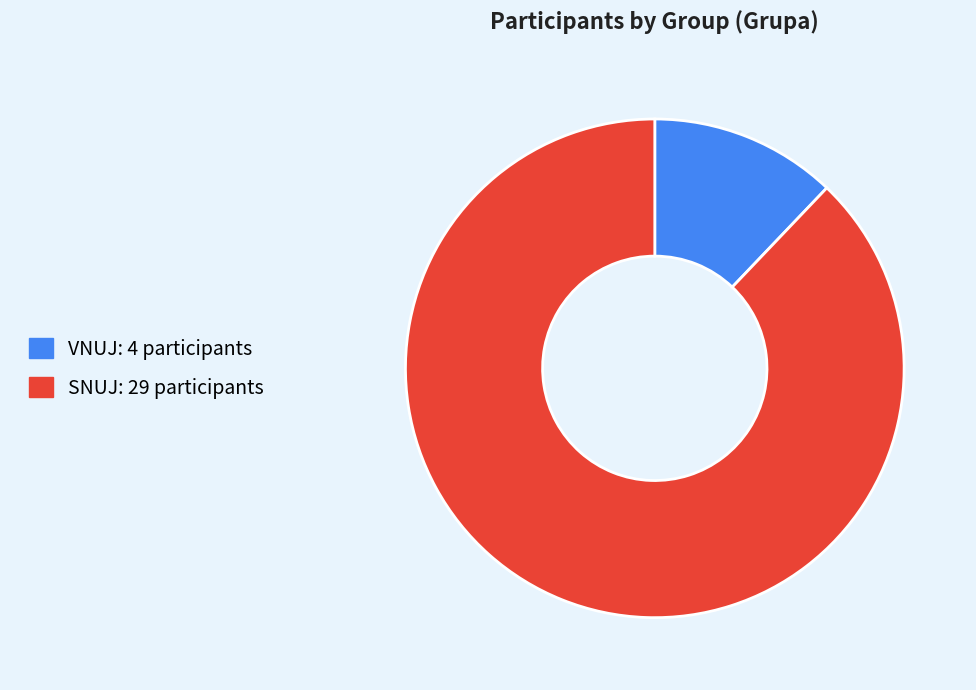

Between VNUJ and SNUJ, which is larger?

SNUJ